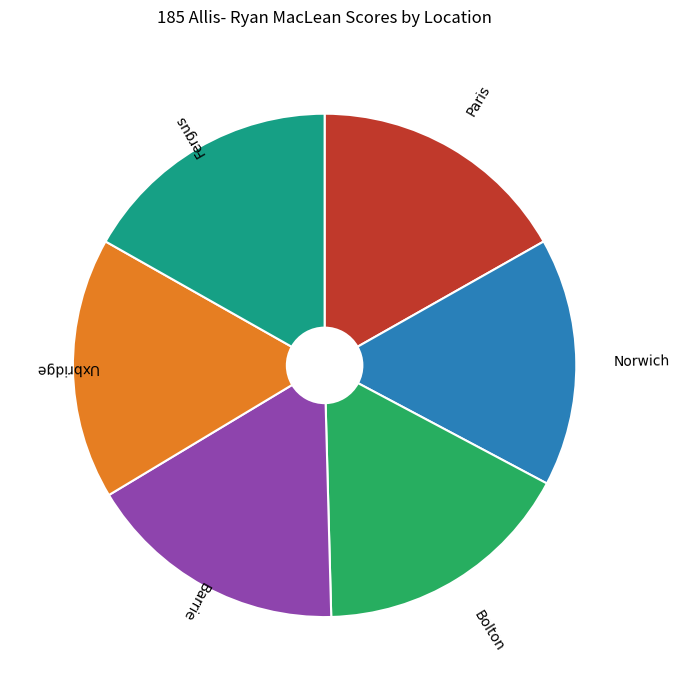

Does any single category account for the majority?

No